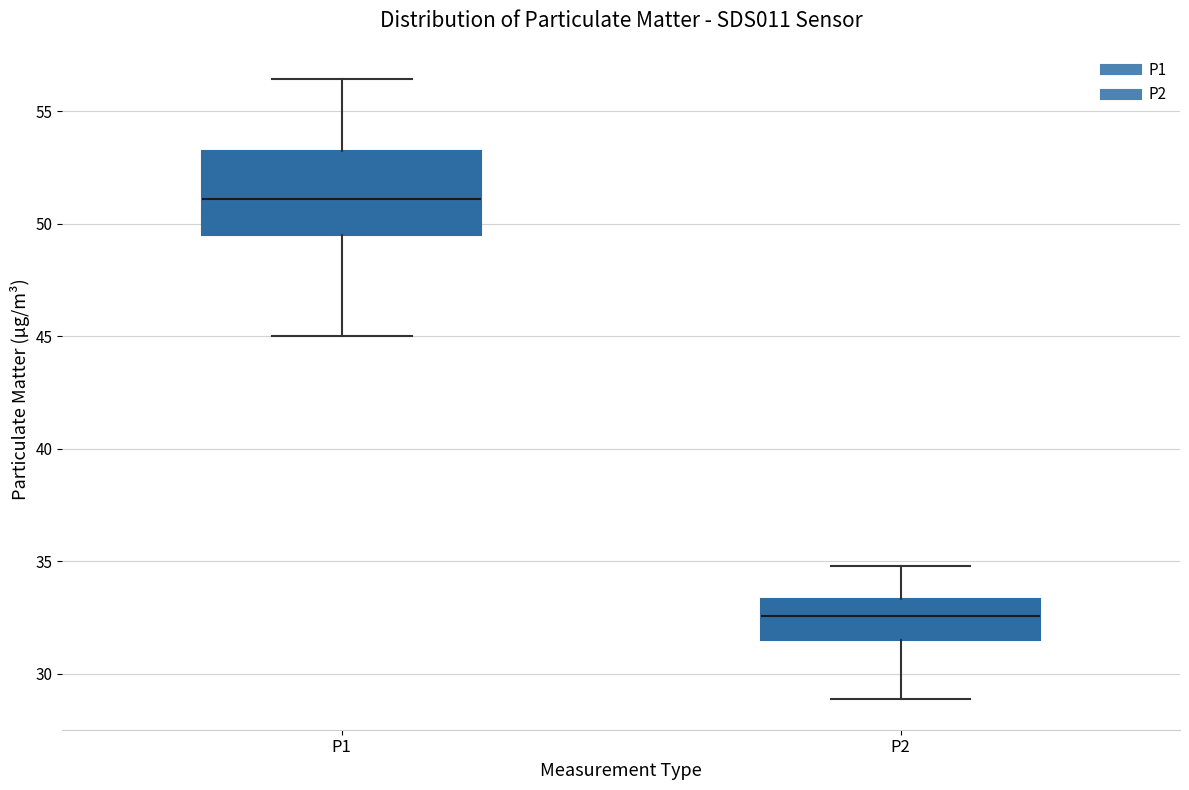

Reading left to right, read every box against the y-axis: the position of its median line, the range the box covers, and the ends of its whiskers. The values are not printed on the chart, so give them approximately, as read against the axis.

P1: median 51.0, box 49.5 to 53.5, whiskers 45.0 to 56.5
P2: median 32.5, box 31.5 to 33.5, whiskers 29.0 to 35.0